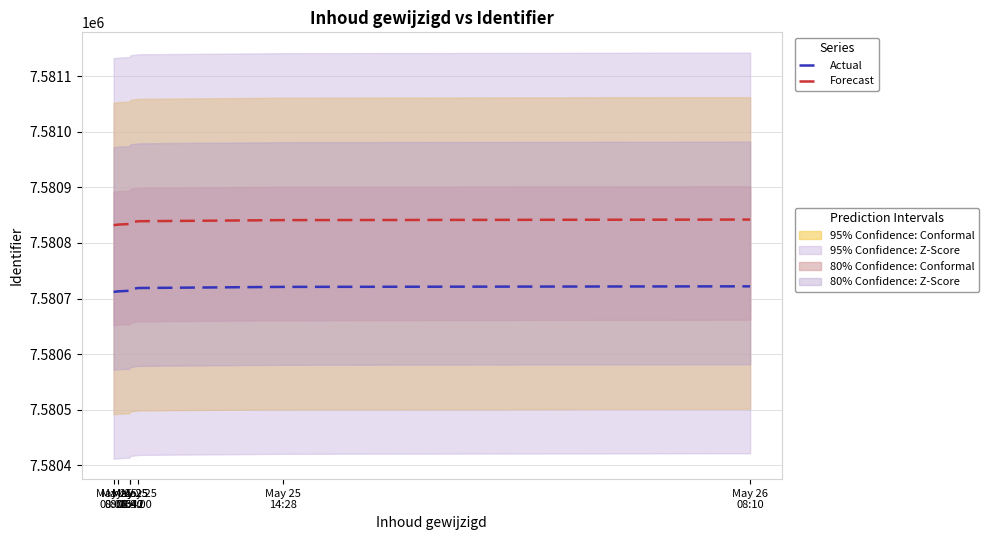

Reading left to right, extract all data points from this chart.

Actual: May 25
08:04=7580712	May 25
08:15=7580713	May 25
08:40=7580714	May 25
08:42=7580717	May 25
09:00=7580719	May 25
14:28=7580721	May 26
08:10=7580722
Forecast: May 25
08:04=7580832	May 25
08:15=7580833	May 25
08:40=7580834	May 25
08:42=7580837	May 25
09:00=7580839	May 25
14:28=7580841	May 26
08:10=7580842